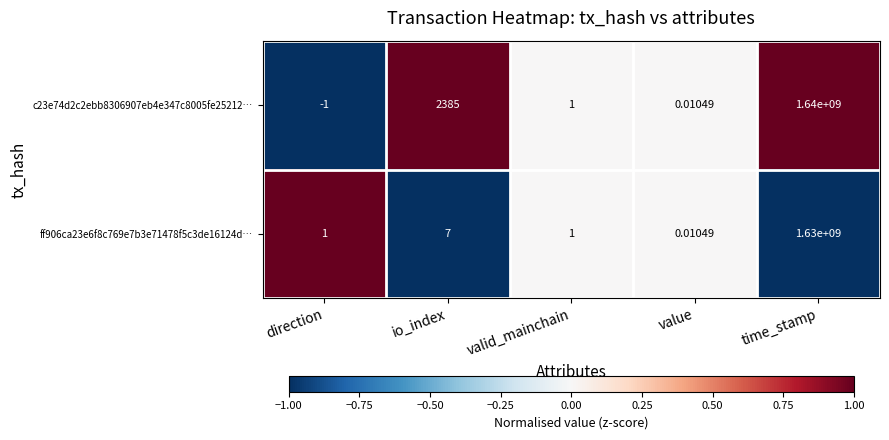

At which label does ff906ca23e6f8c769e7b3e71478f5c3de16124d… reach its peak?

time_stamp